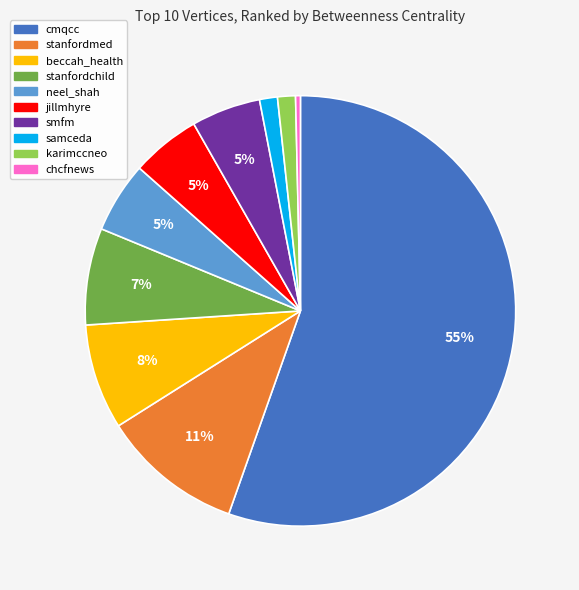

Which slice is the smallest?

chcfnews